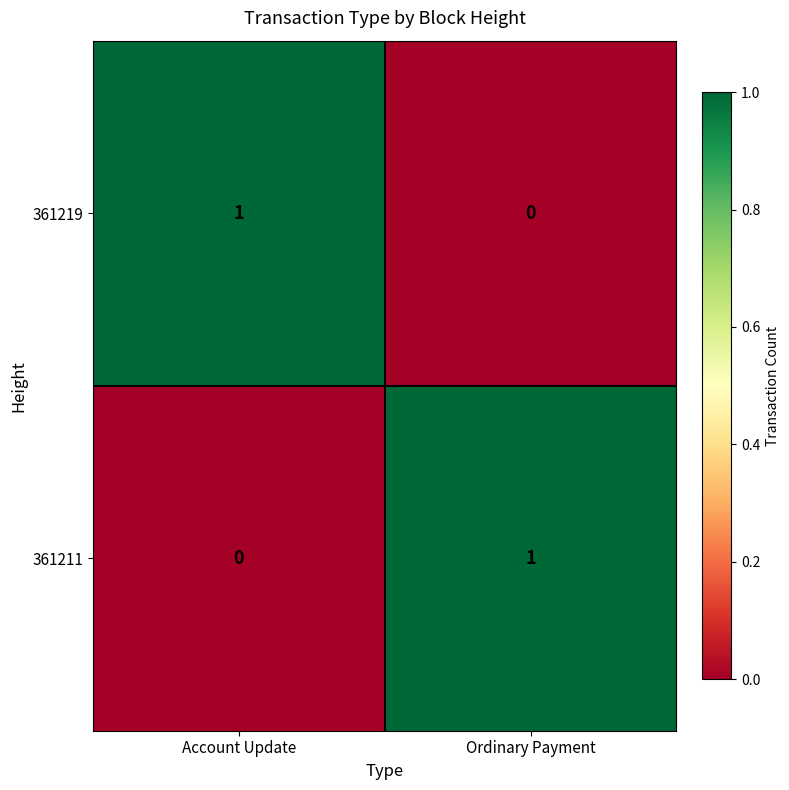

At Ordinary Payment, list the series in order from smallest to largest.

361219, 361211